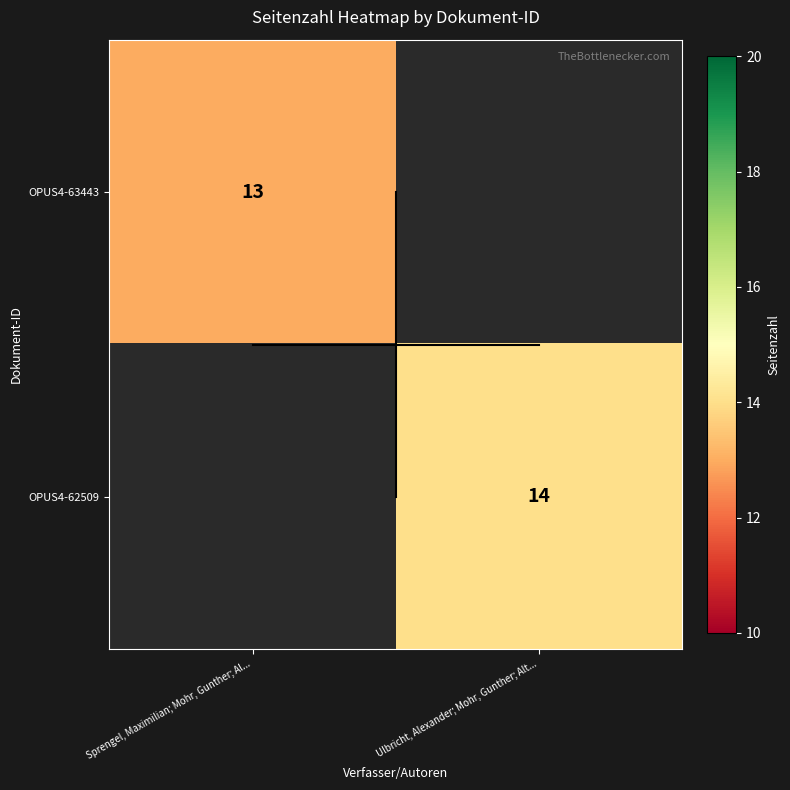

True or false: OPUS4-63443 has a value of 7 at Sprengel, Maximilian; Mohr, Gunther; Al....

False